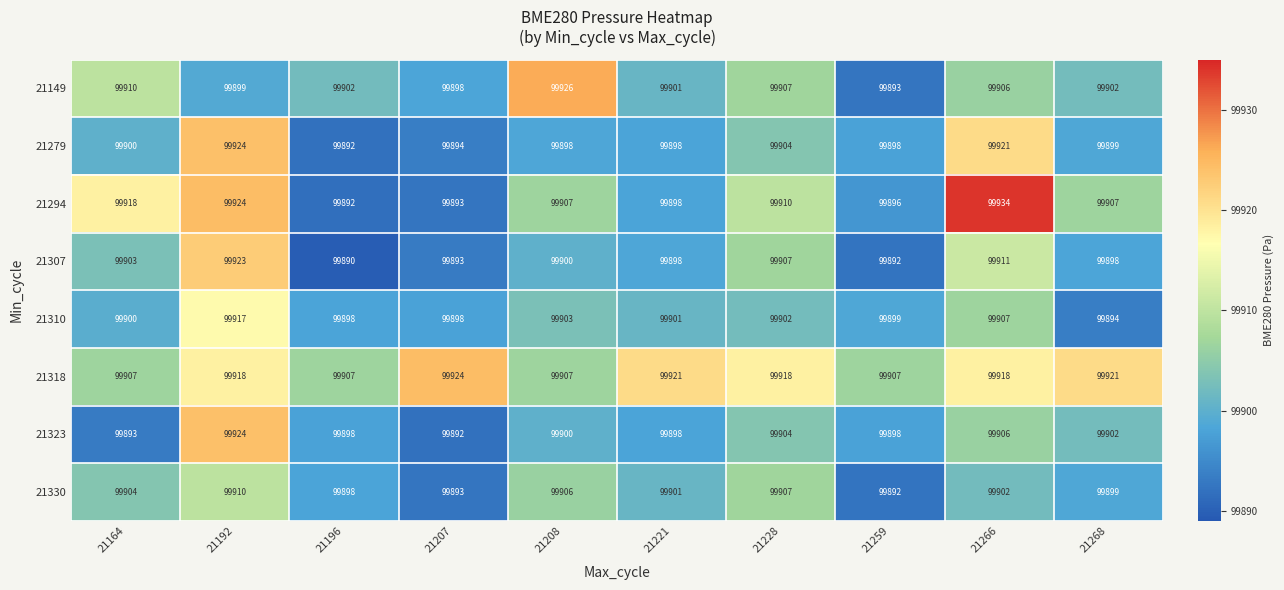

What is the spread (max minus min) of values at 21208?

28